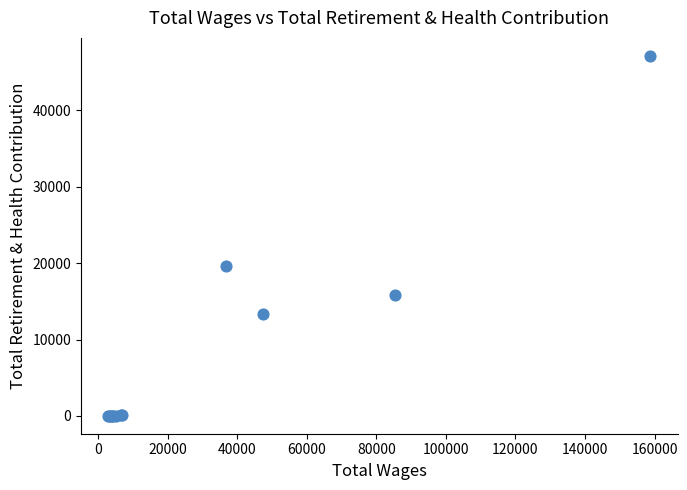

What Y value in the scatter plot is closest to 23566?

19561